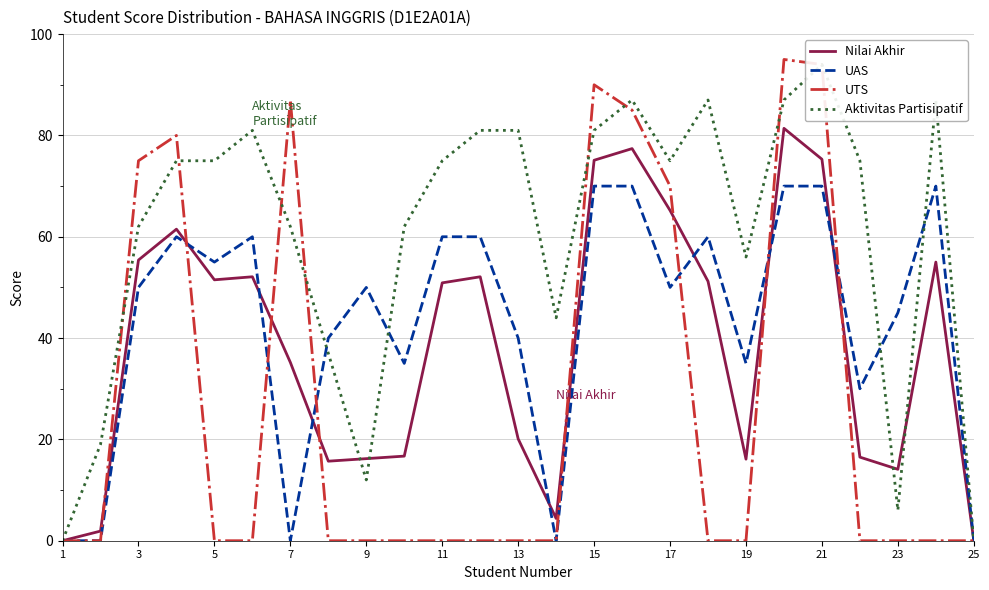

Reading left to right, list all the values displayed in this chart.

Nilai Akhir: 0.0	1.9	55.4	61.5	51.5	52.1	35.2	15.7	16.2	16.7	50.9	52.1	20.1	4.4	75.1	77.4	65.2	51.2	16.1	81.4	75.3	16.5	14.1	55.0	0.0
UAS: 0.0	0.0	50.0	60.0	55.0	60.0	0.0	40.0	50.0	35.0	60.0	60.0	40.0	0.0	70.0	70.0	50.0	60.0	35.0	70.0	70.0	30.0	45.0	70.0	0.0
UTS: 0.0	0.0	75.0	80.0	0.0	0.0	87.0	0.0	0.0	0.0	0.0	0.0	0.0	0.0	90.0	85.0	70.0	0.0	0.0	95.0	94.0	0.0	0.0	0.0	0.0
Aktivitas Partisipatif: 0.0	19.0	62.0	75.0	75.0	81.0	62.0	37.0	12.0	62.0	75.0	81.0	81.0	44.0	81.0	87.0	75.0	87.0	56.0	87.0	94.0	75.0	6.0	87.0	0.0